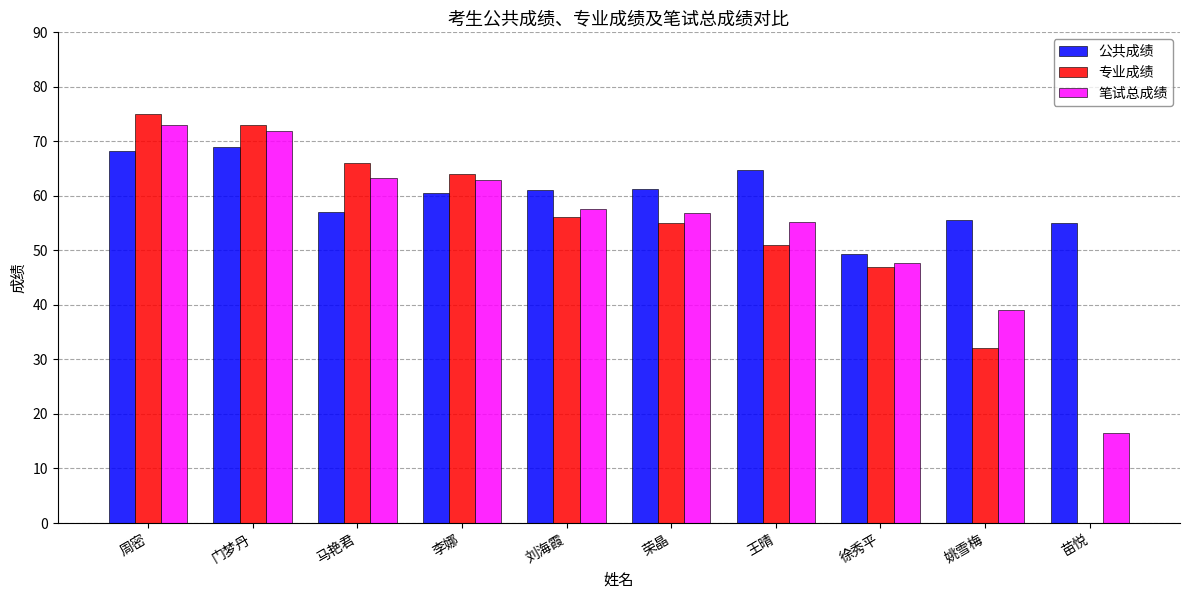

The value of 专业成绩 at 周密 is 75.0. True or false?

True